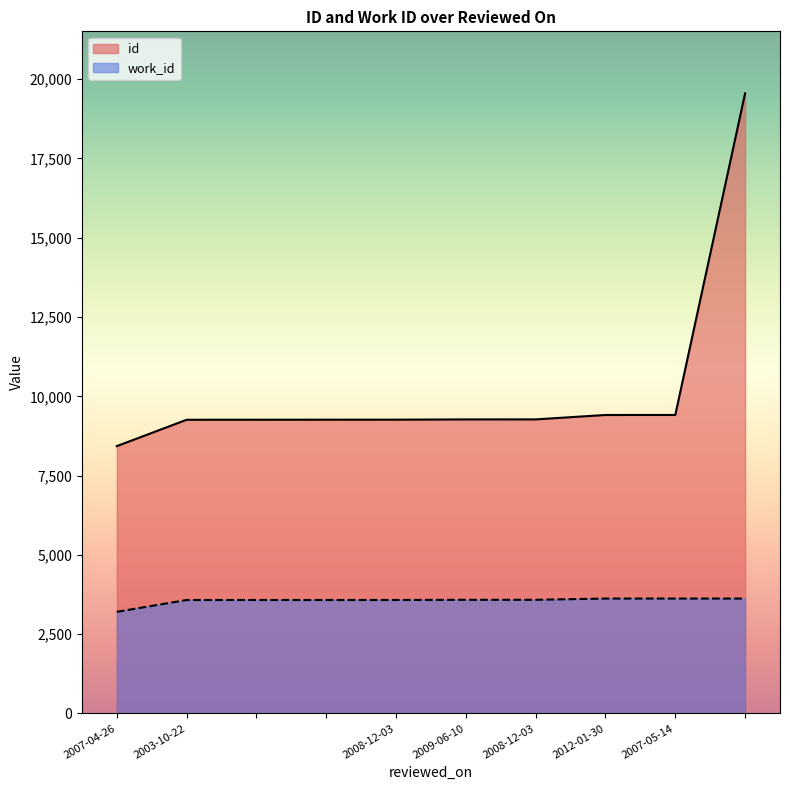

List the series in order of their overall mean, lowest first.

work_id, id